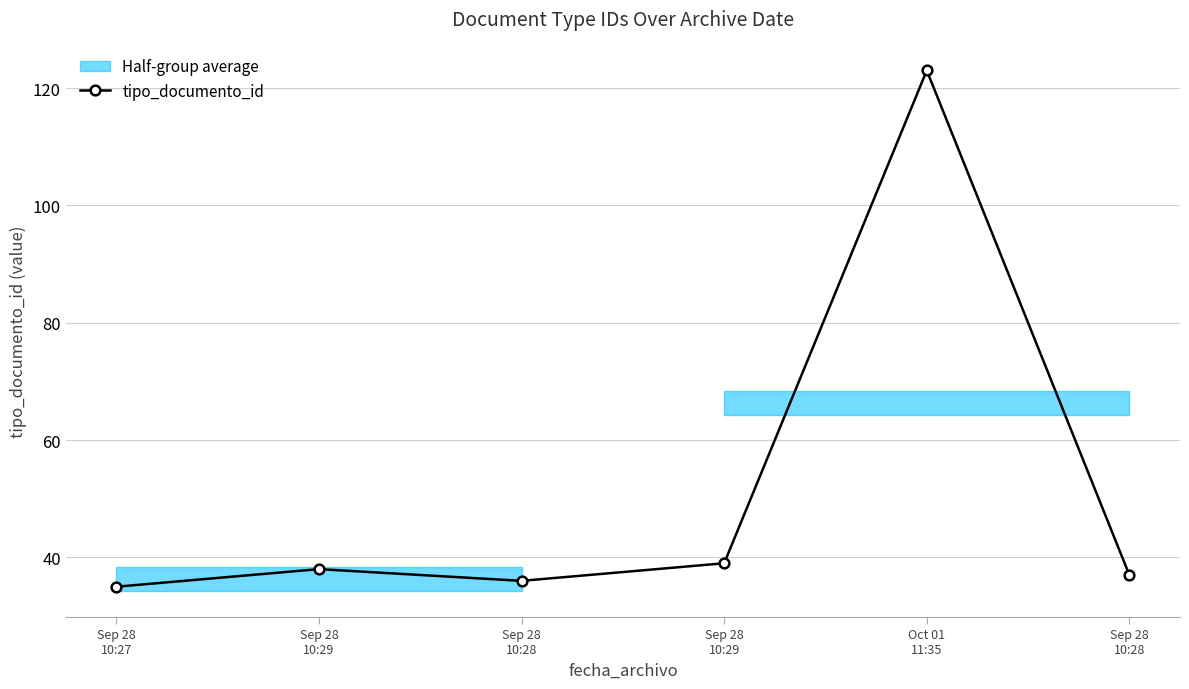

What is the sum of all values?

308